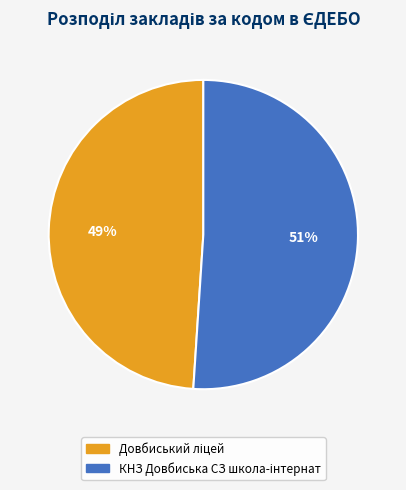

To the nearest percent, what is the difference between the largest and smallest slice percentages?

2%